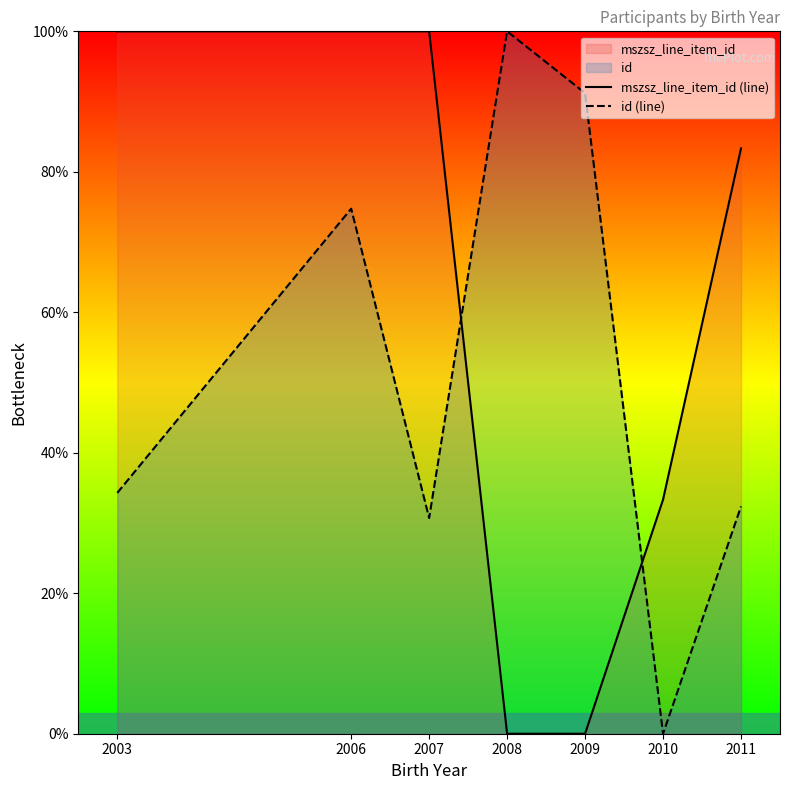

What is the value of the id (line) point at the 7th from the left?

32.4